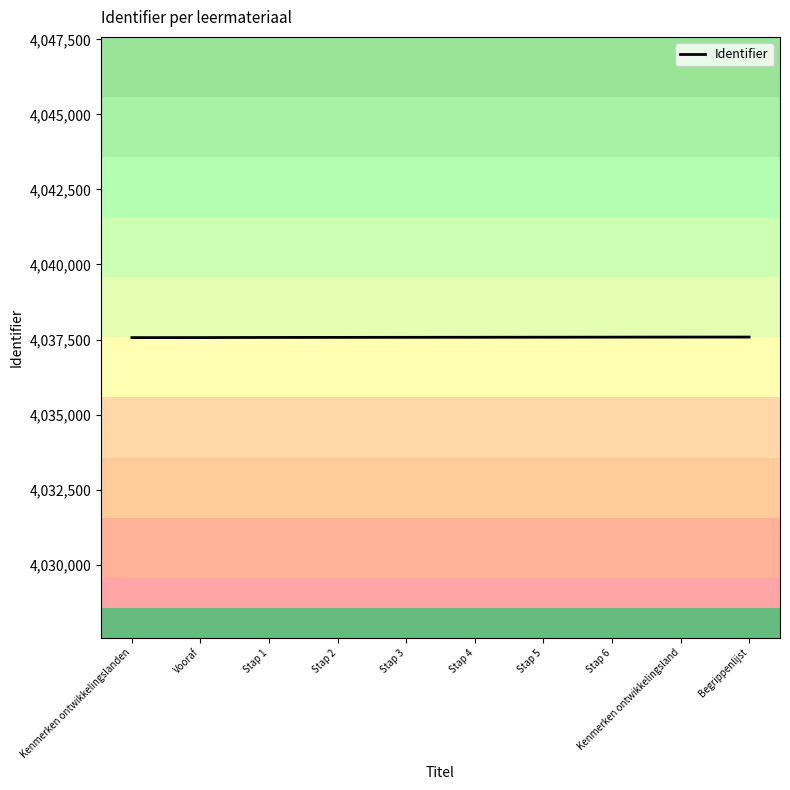

What value does the data have at Kenmerken ontwikkelingsland?

4037581